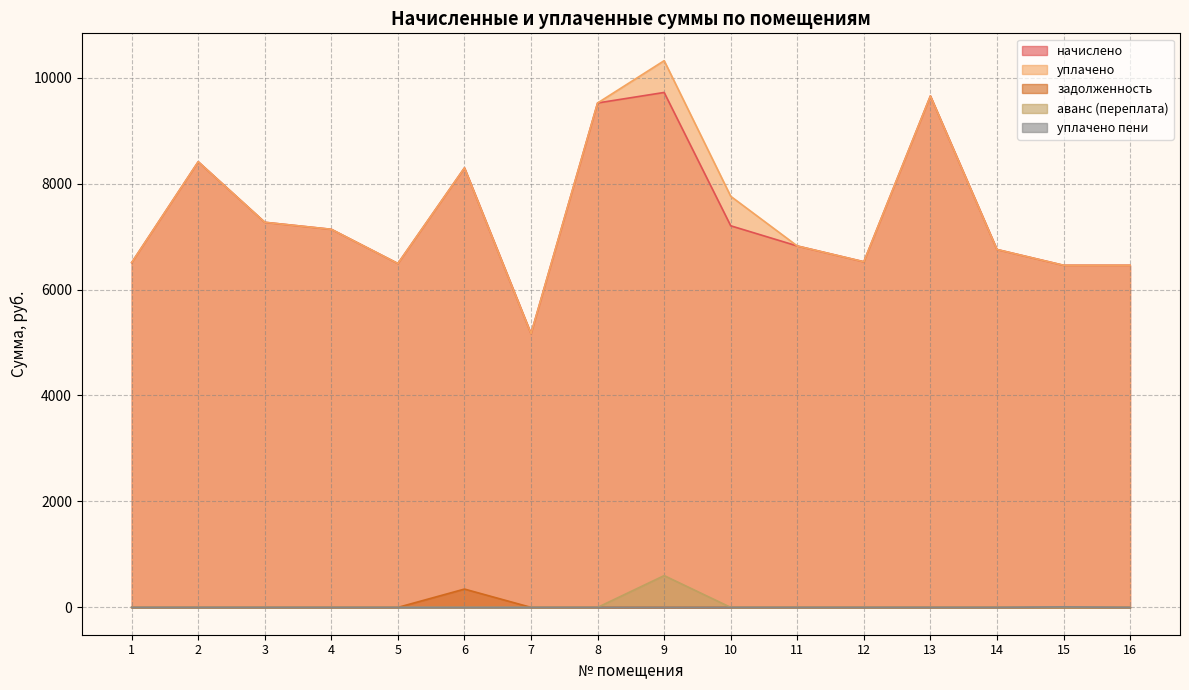

How many уплачено пени values are between 0 and 1?

15